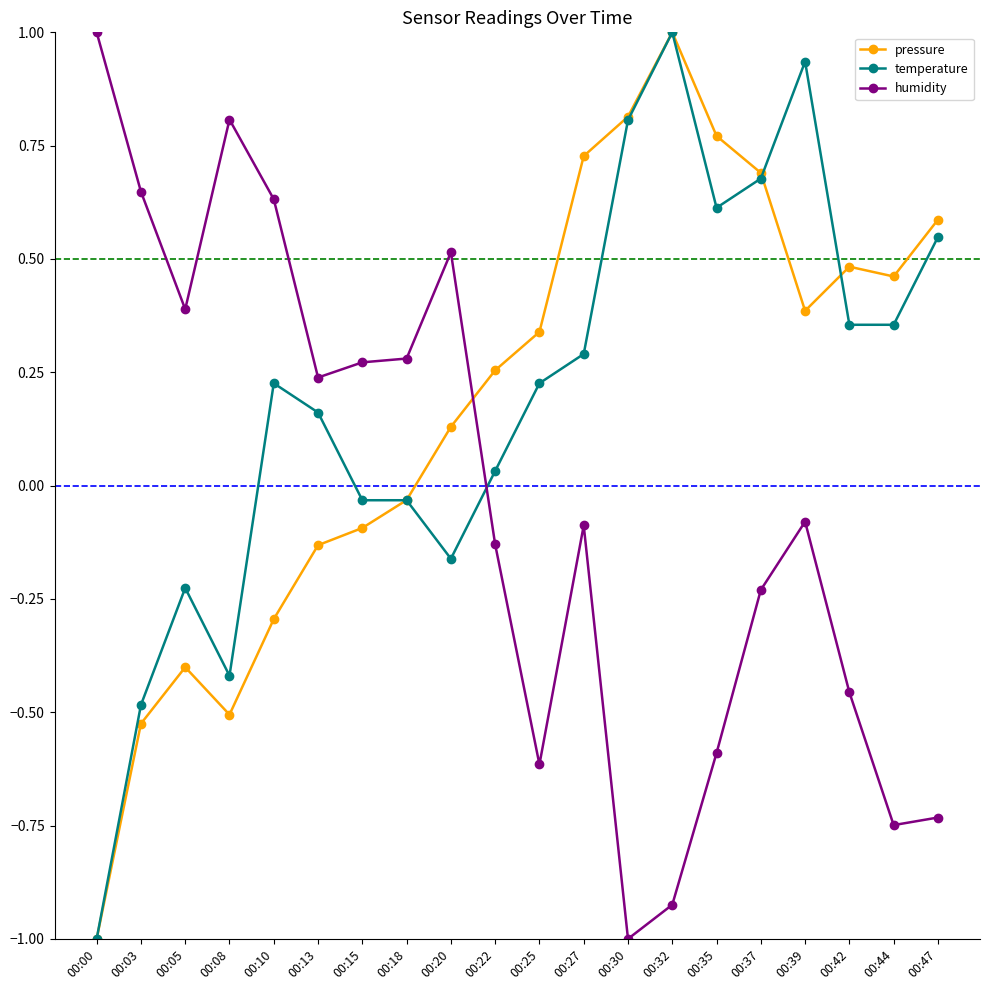

What is the value of the pressure point at the 14th from the left?

1.0